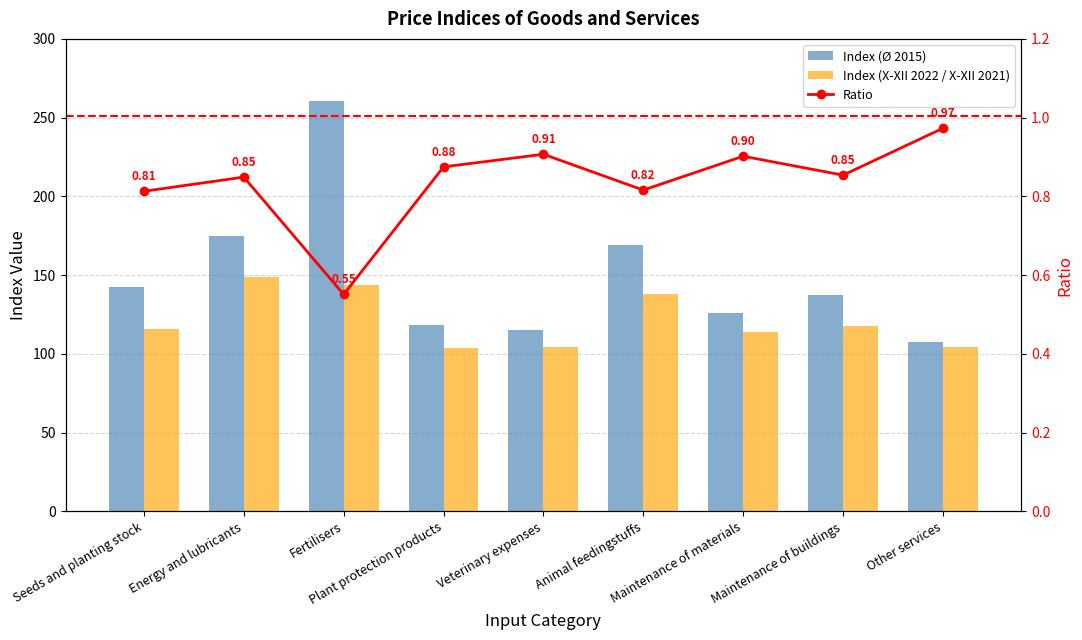

What position from the left is Animal feedingstuffs?

6